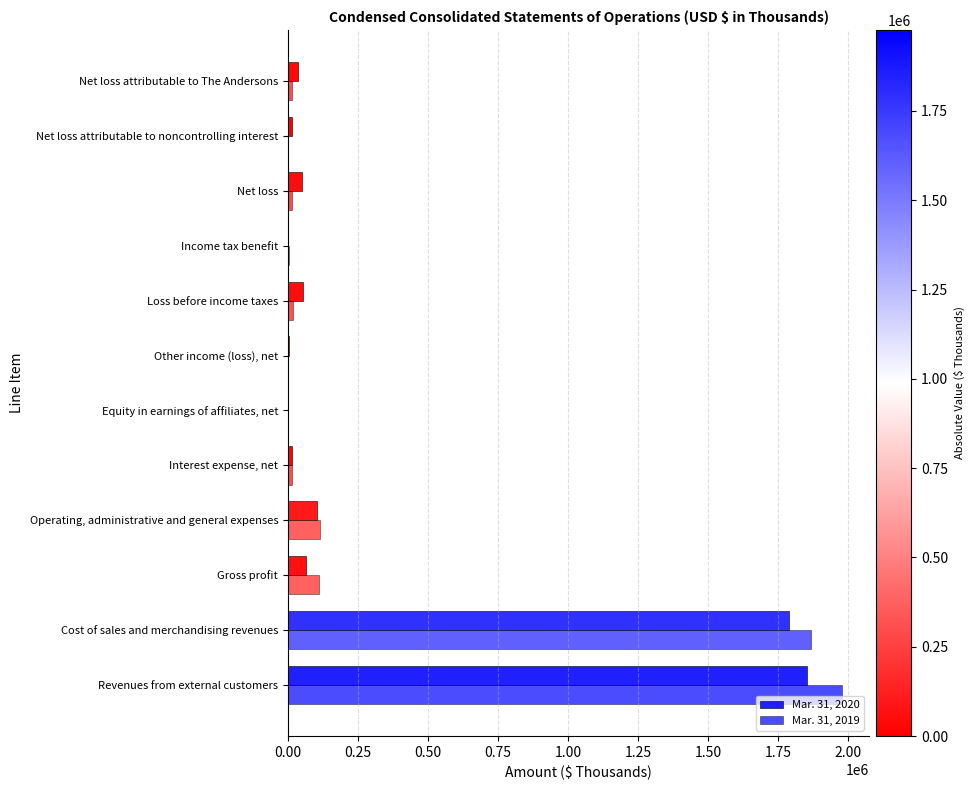

At how many categories does at least one series exceed 485361?

2